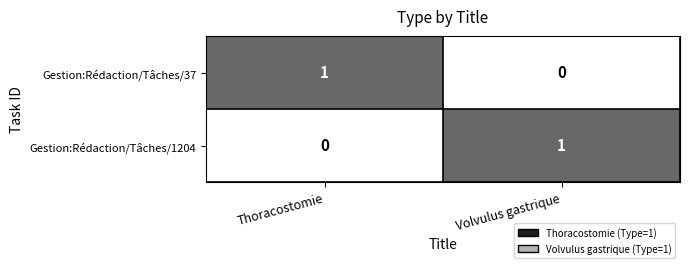

At which label does Gestion:Rédaction/Tâches/1204 reach its peak?

Volvulus gastrique